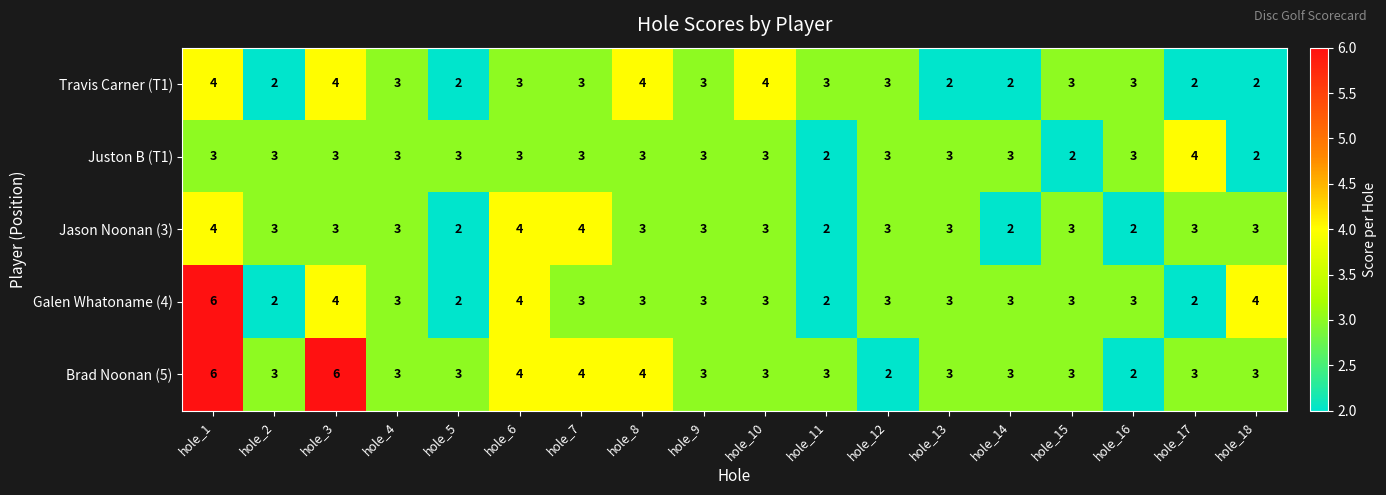

What is the spread (max minus min) of values at hole_3?

3